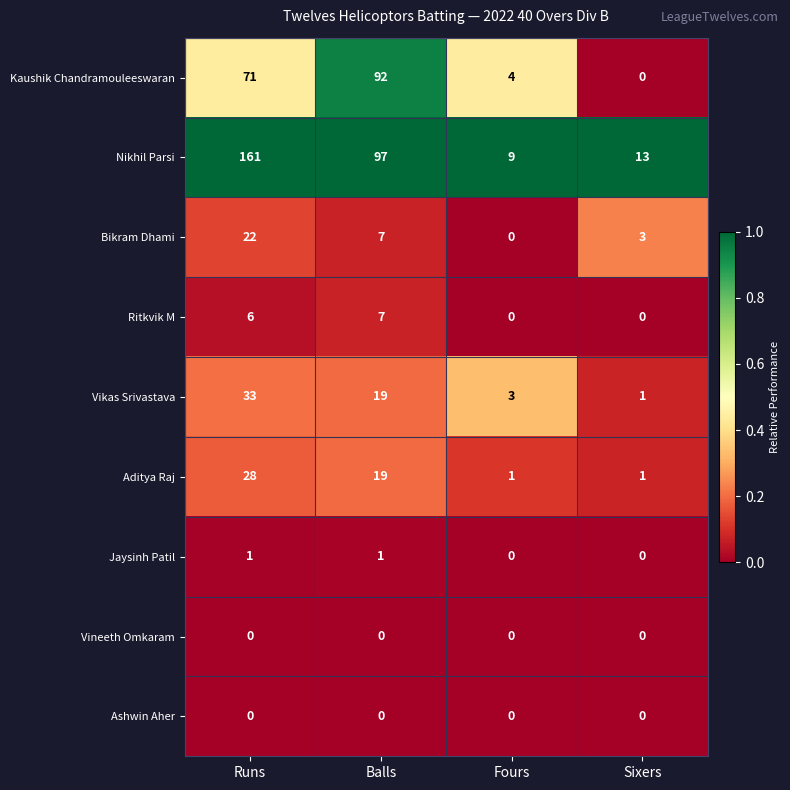

How many distinct data groups are displayed?

9